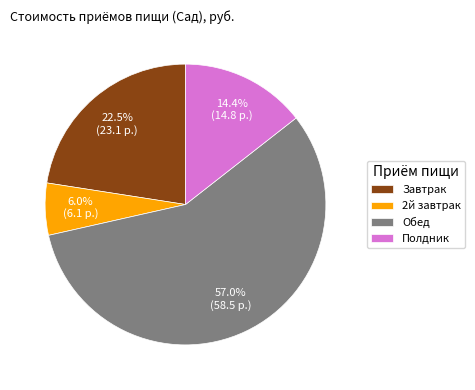

Count the number of slices in the pie.

4